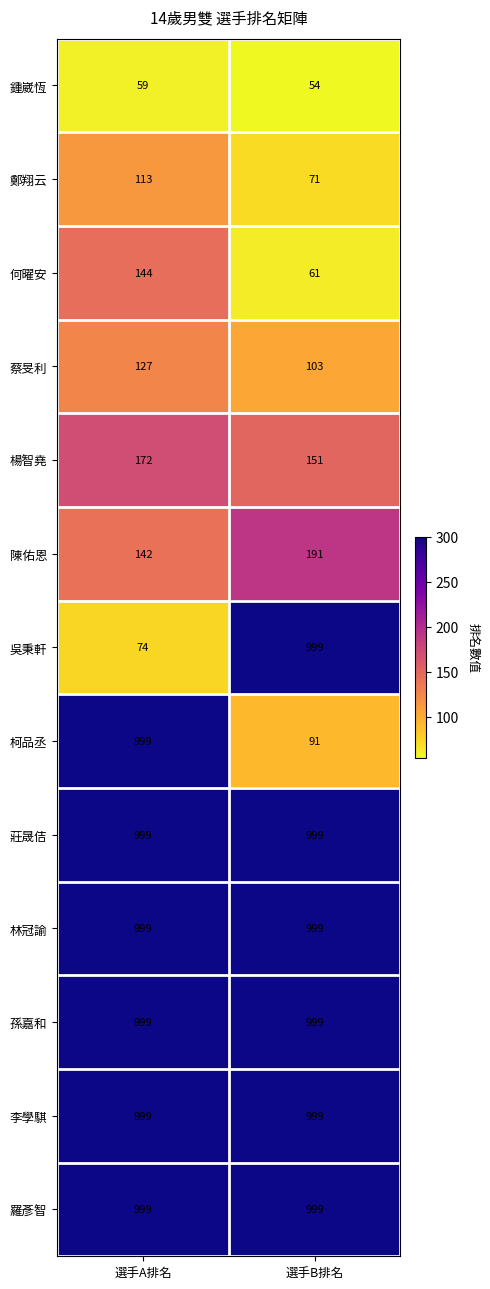

At how many categories does at least one series exceed 89?

2